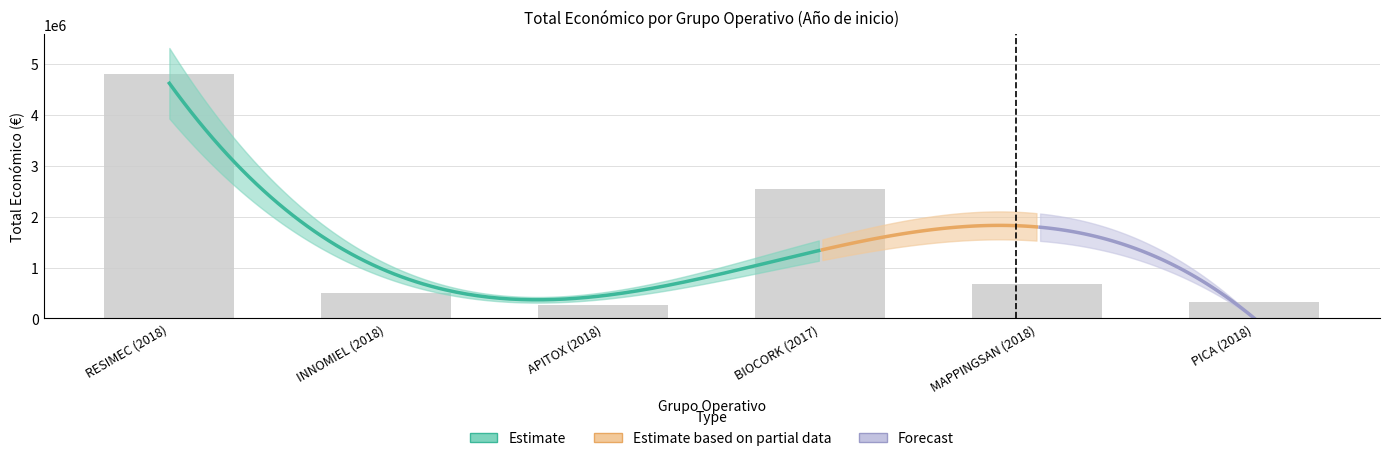

What is the sum of all values?

9142274